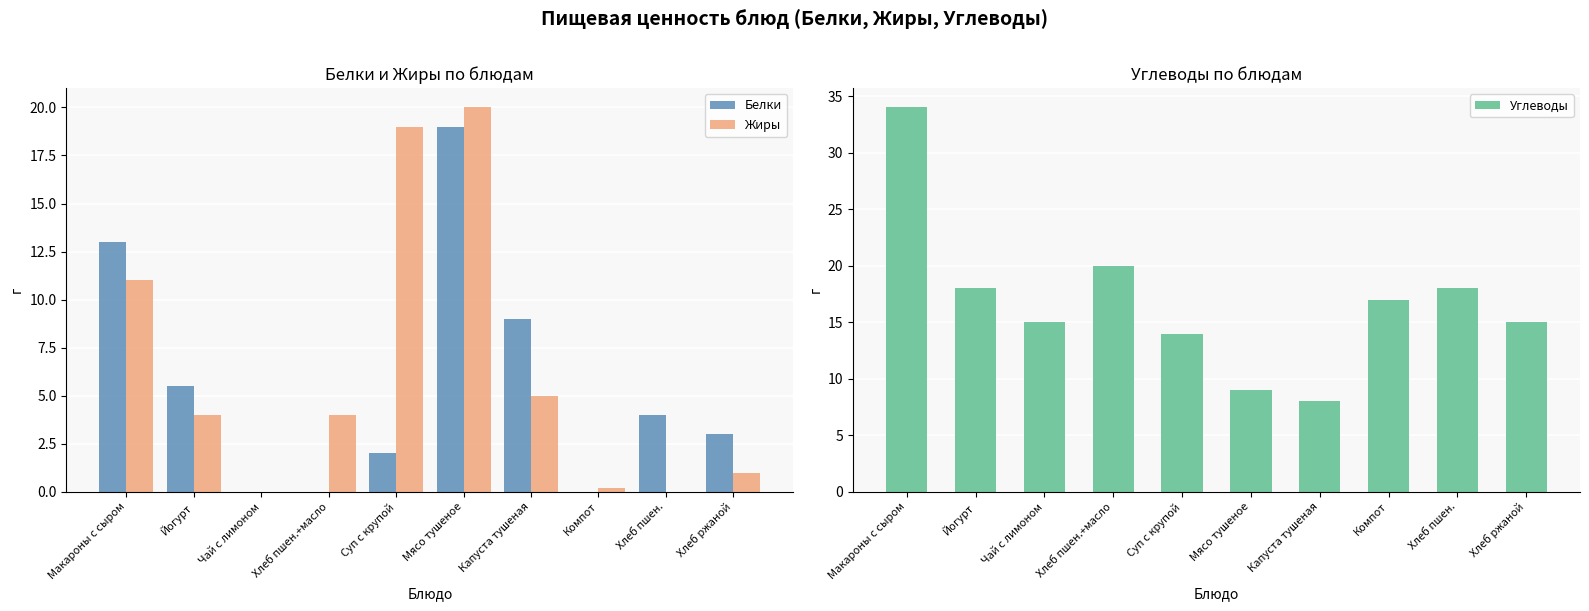

Which series has the largest range (max minus min)?

Углеводы